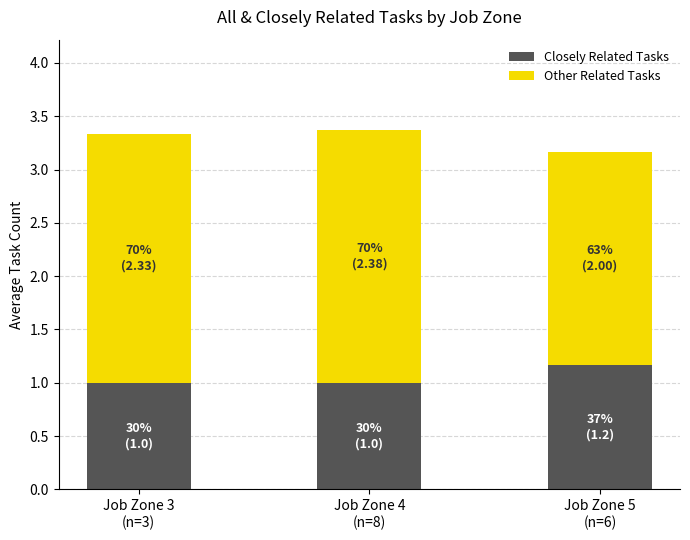

How many bars are there in total?

3